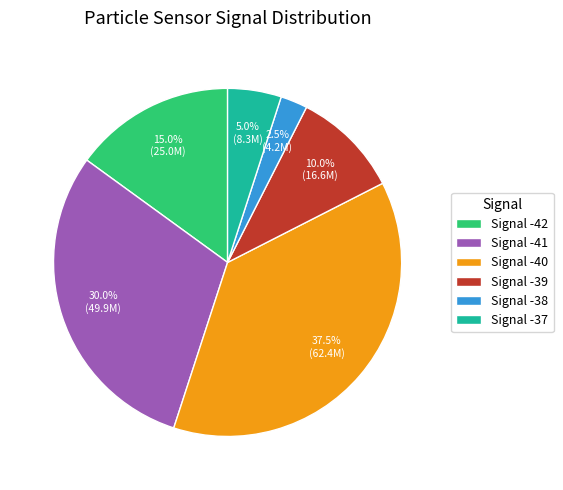

Which category has the smallest portion of the pie?

Signal -38